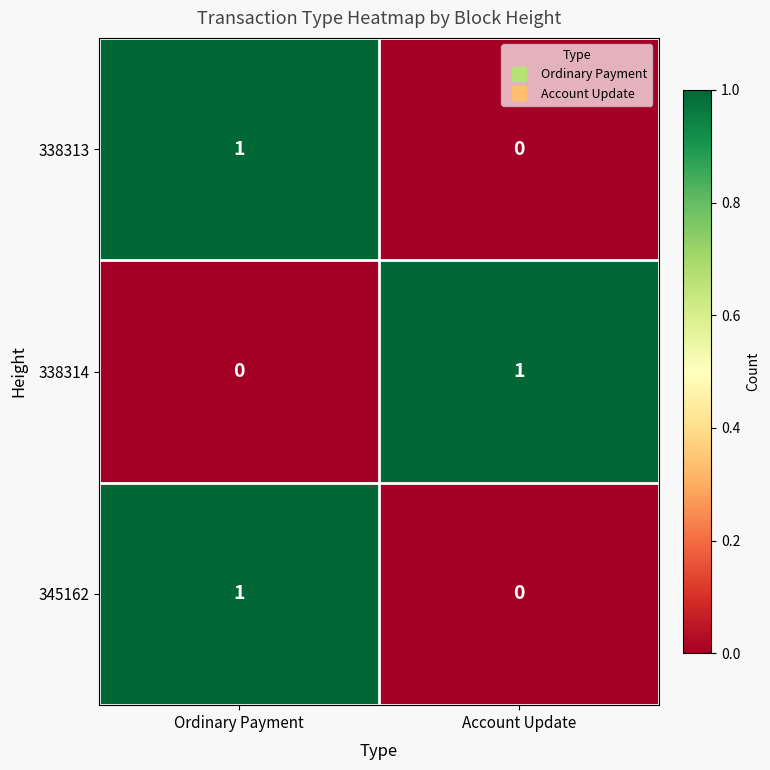

At which label does 338314 reach its peak?

Account Update